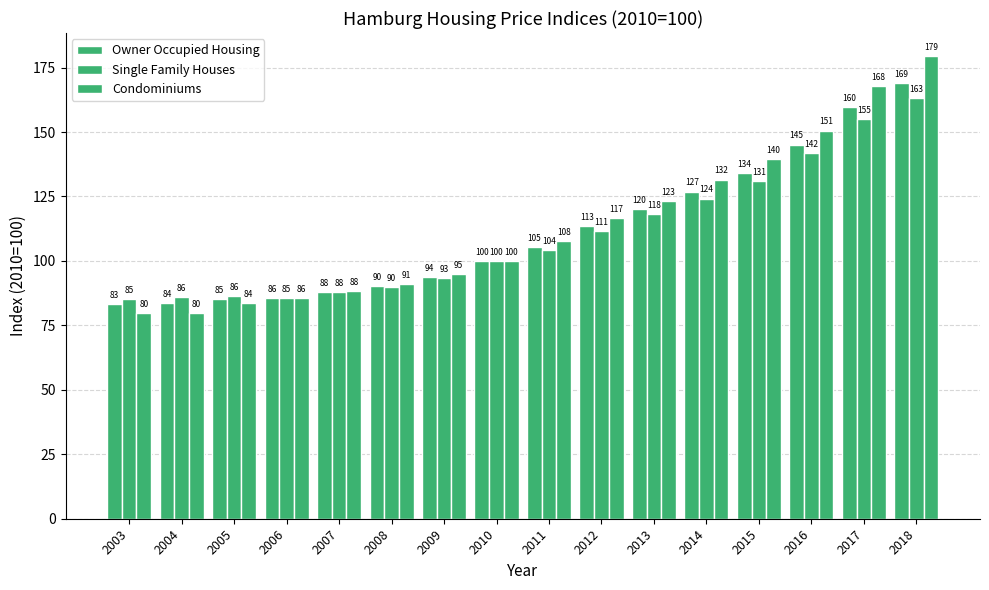

Which category has the lowest value in the Single Family Houses series?

2003